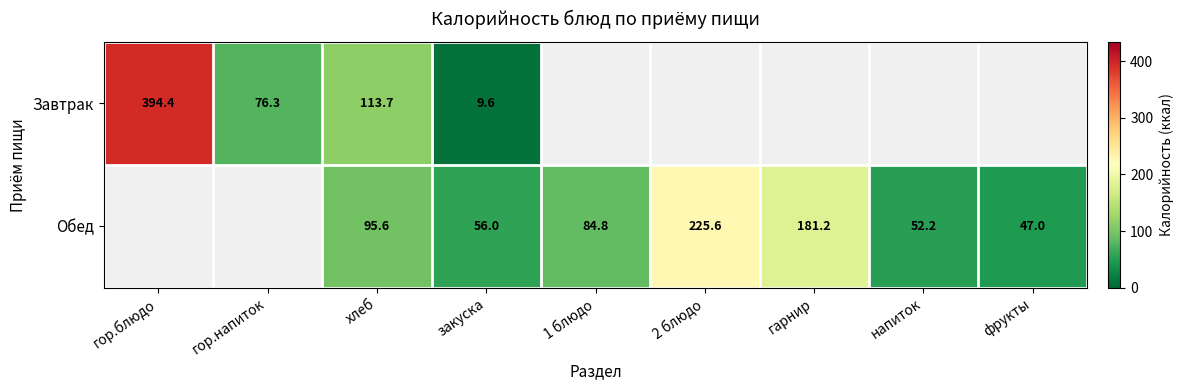

The value of Обед at закуска is 56.0. True or false?

True